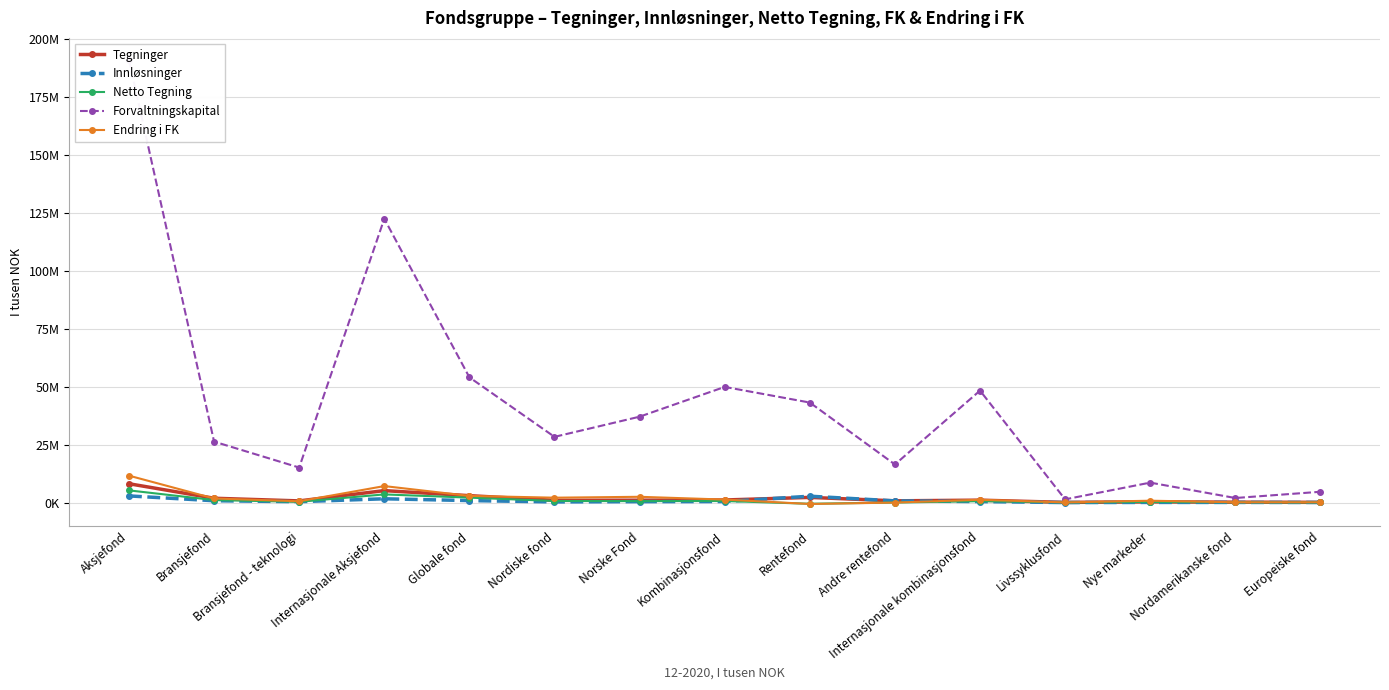

What is the sum of the Innløsninger values at Internasjonale Aksjefond and Aksjefond?

4495752.9